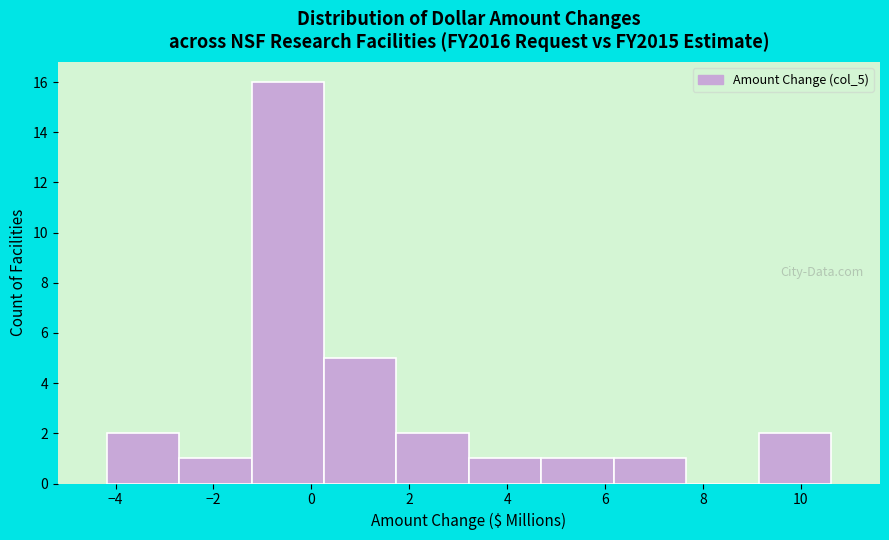

Reading left to right, list every bar in this chart as the range it spans on the x-axis followed by its height. Neither the bar edges nor the heights are printed on the chart, so give them approximately, as read against the axes.

-4.18 to -2.70: 2
-2.70 to -1.22: 1
-1.22 to 0.26: 16
0.26 to 1.74: 5
1.74 to 3.22: 2
3.22 to 4.70: 1
4.70 to 6.18: 1
6.18 to 7.66: 1
7.66 to 9.14: 0
9.14 to 10.62: 2